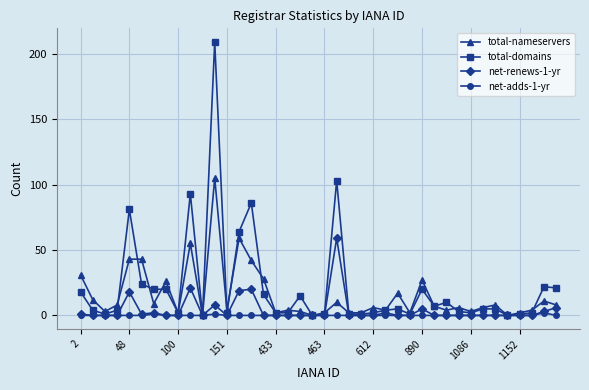

Count the number of categories in the chart.

40